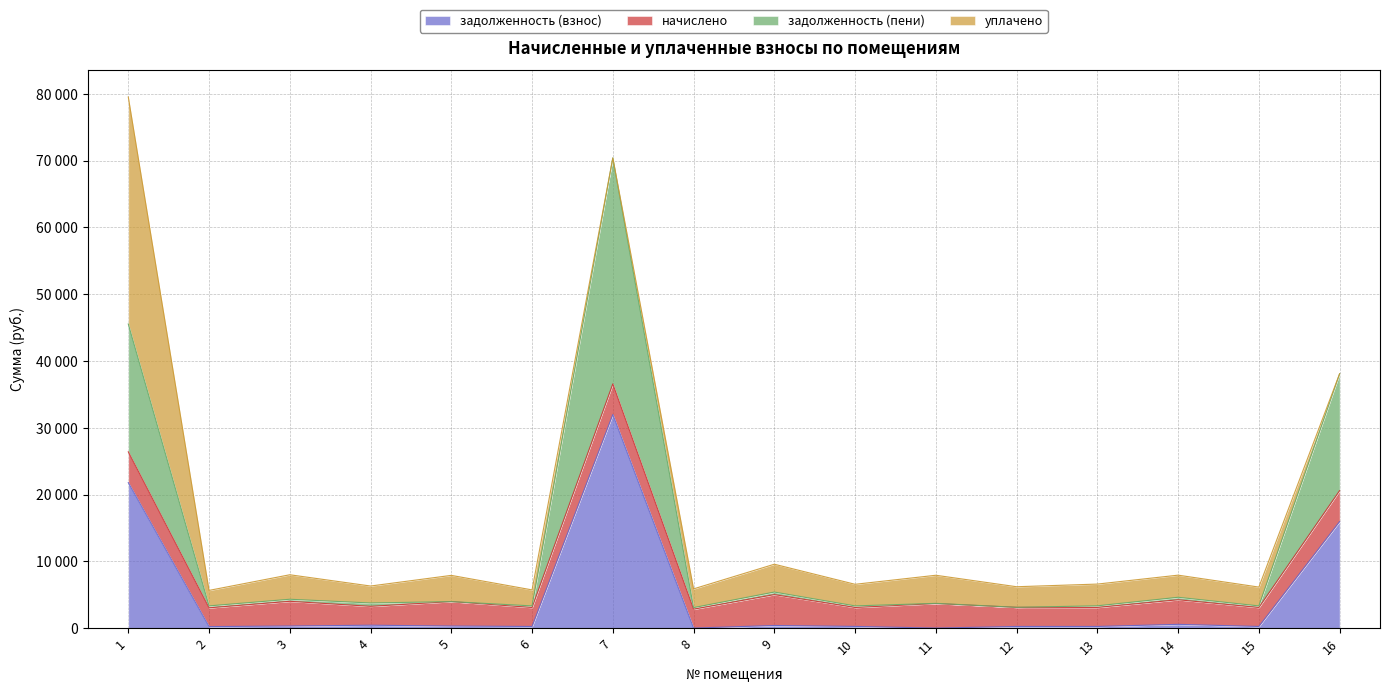

How many interior local valleys does the задолженность (взнос) series have?

6